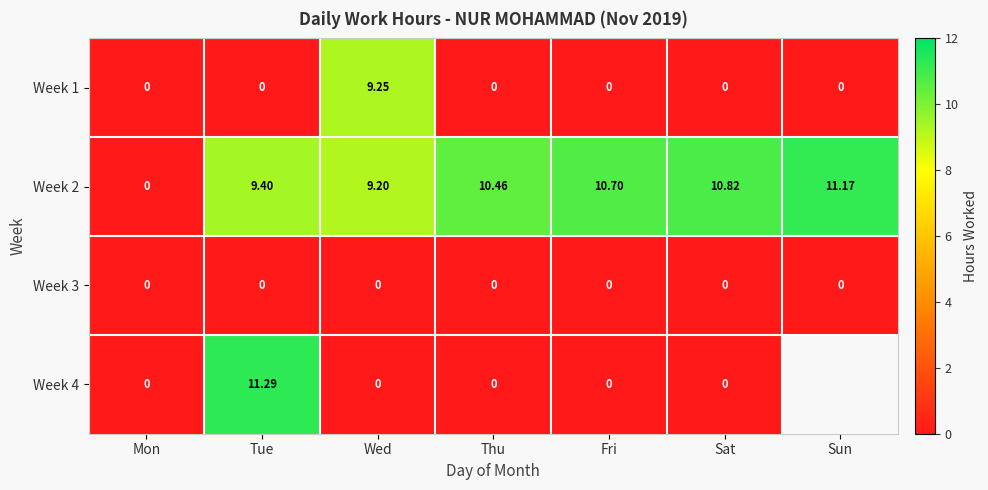

Count the number of data series in this chart.

4